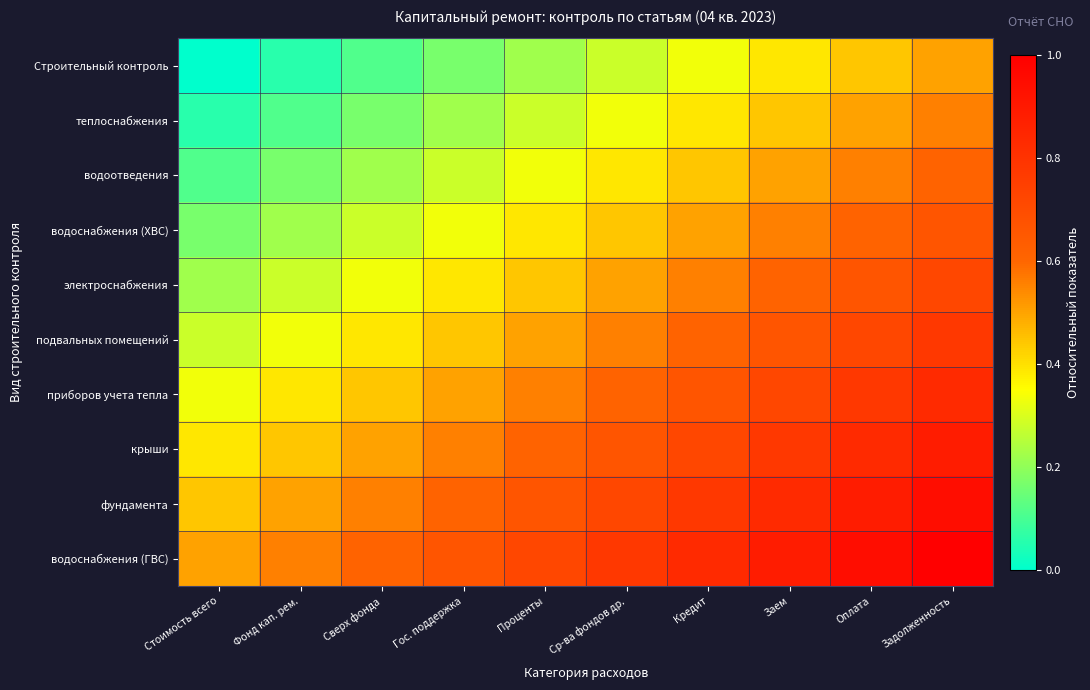

Which has a higher value, Гос. поддержка or Фонд кап. рем.?

Гос. поддержка